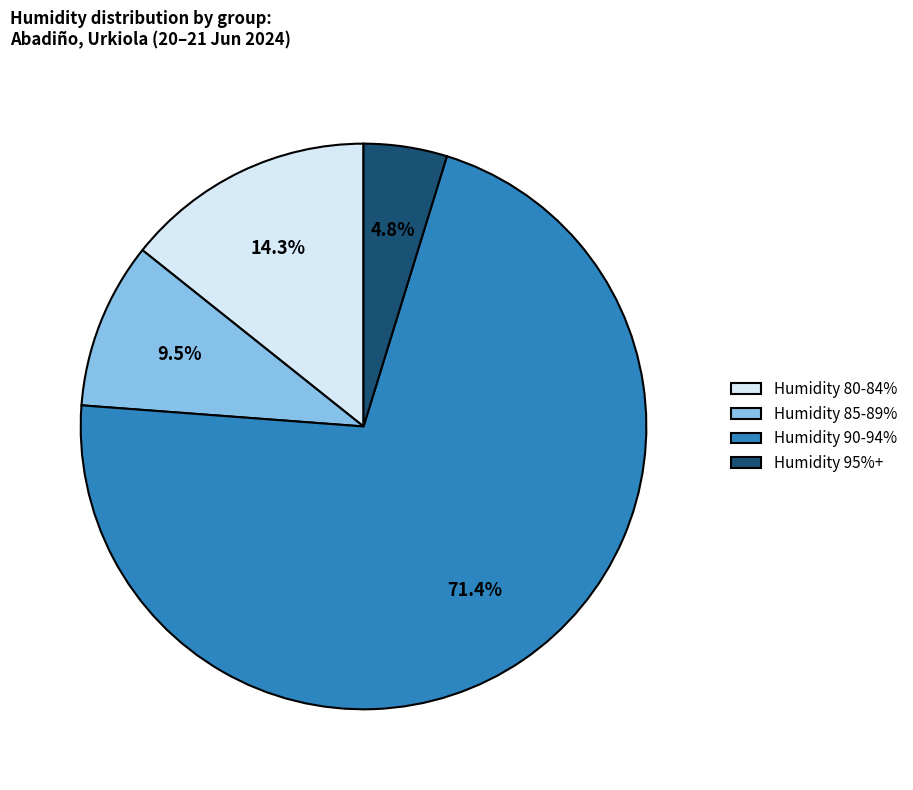

Which category has the biggest portion of the pie?

Humidity 90-94%